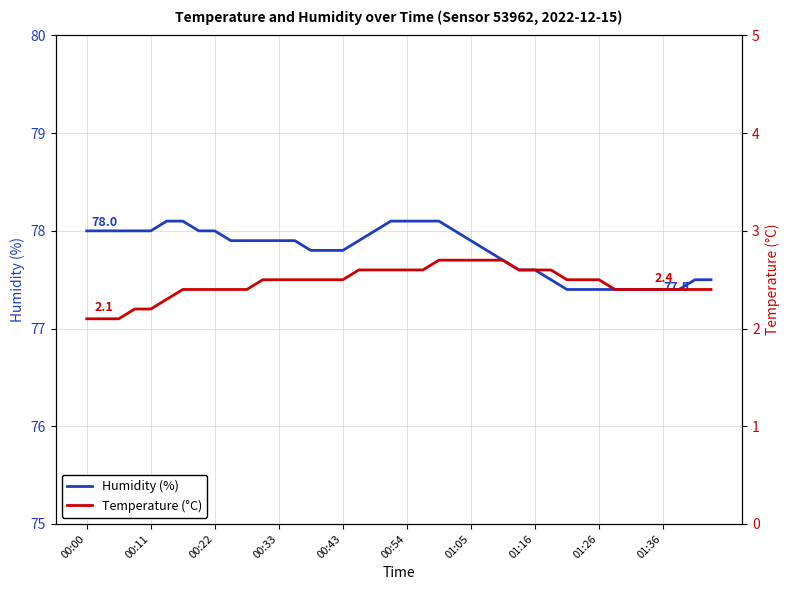

Reading left to right, what are all the values shown in this chart?

Humidity (%): 78.0	78.0	78.0	78.0	78.0	78.1	78.1	78.0	78.0	77.9	77.9	77.9	77.9	77.9	77.8	77.8	77.8	77.9	78.0	78.1	78.1	78.1	78.1	78.0	77.9	77.8	77.7	77.6	77.6	77.5	77.4	77.4	77.4	77.4	77.4	77.4	77.4	77.4	77.5	77.5
Temperature (°C): 2.1	2.1	2.1	2.2	2.2	2.3	2.4	2.4	2.4	2.4	2.4	2.5	2.5	2.5	2.5	2.5	2.5	2.6	2.6	2.6	2.6	2.6	2.7	2.7	2.7	2.7	2.7	2.6	2.6	2.6	2.5	2.5	2.5	2.4	2.4	2.4	2.4	2.4	2.4	2.4